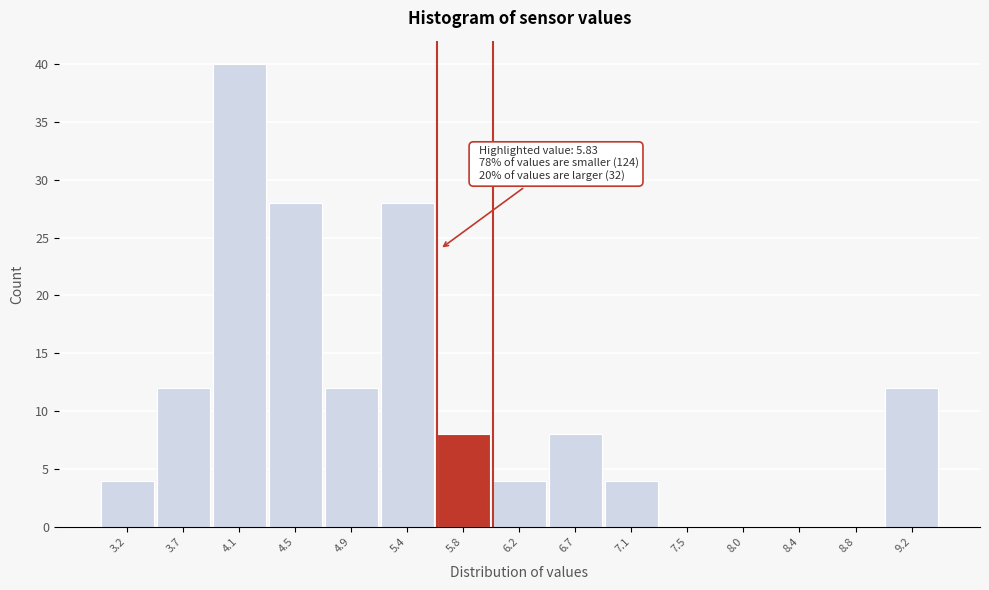

Reading right to left, transcribe all the data shown in this chart.

9.2=12	8.8=0	8.4=0	8.0=0	7.5=0	7.1=4	6.7=8	6.2=4	5.8=8	5.4=28	4.9=12	4.5=28	4.1=40	3.7=12	3.2=4